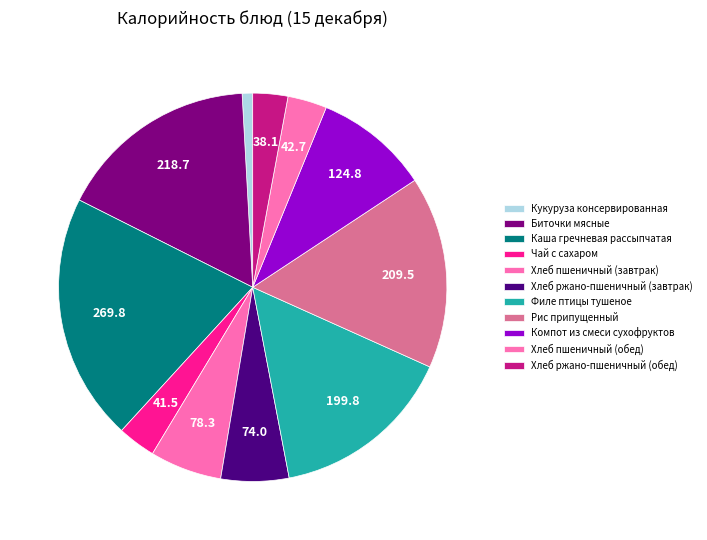

Does Компот из смеси сухофруктов represent more than half of the total?

No